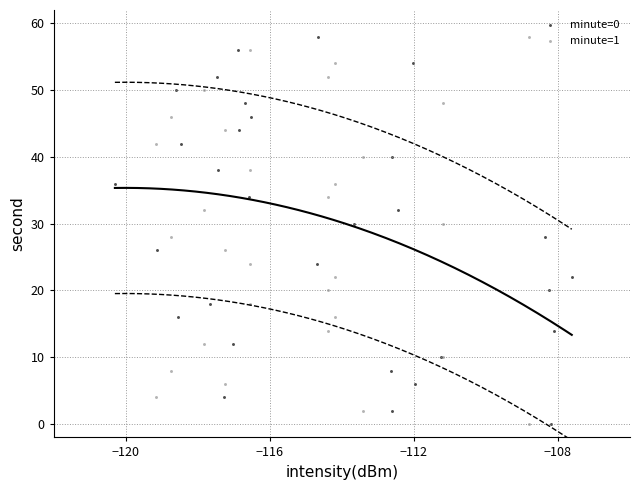

What are all the series names shown in the legend?

minute=0, minute=1